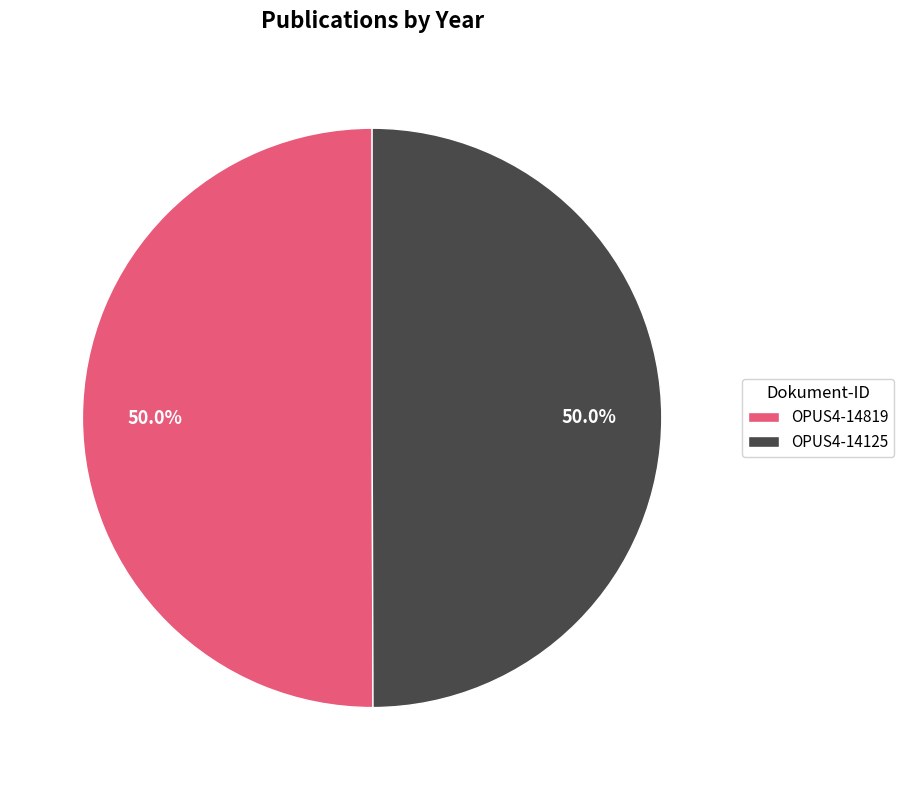

Combined, what portion of the pie is OPUS4-14819 and OPUS4-14125?

100.0%